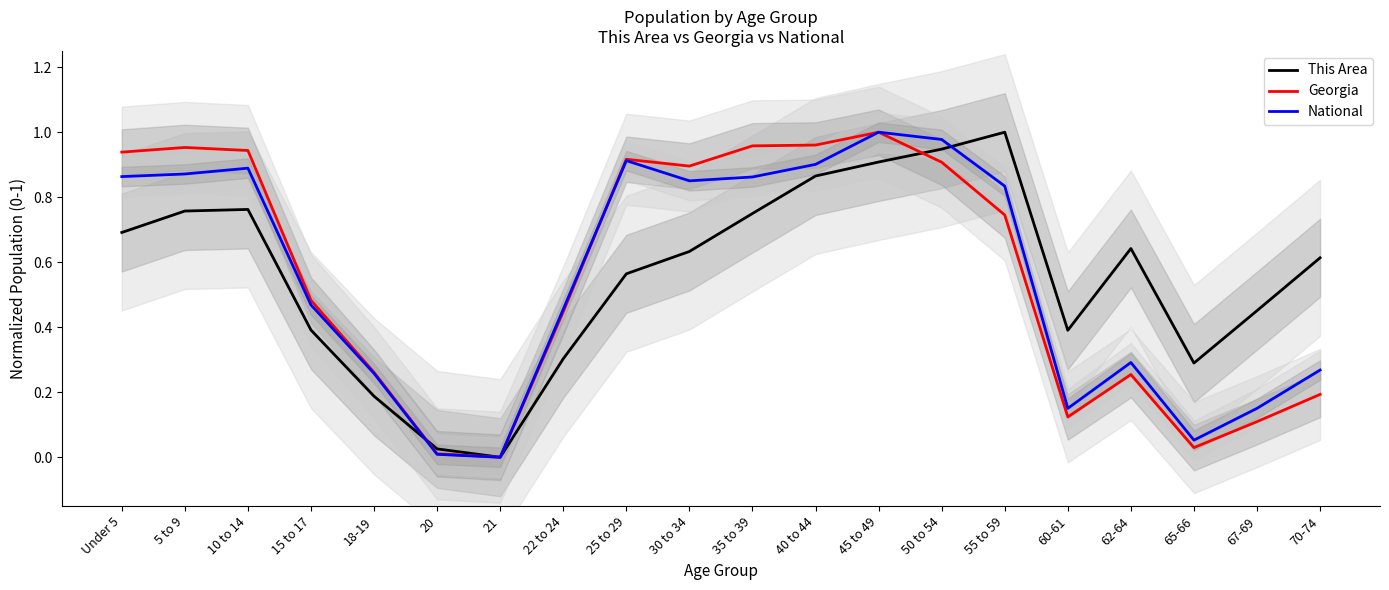

Reading right to left, transcribe all the data shown in this chart.

This Area: 0.6	0.5	0.3	0.6	0.4	1.0	0.9	0.9	0.9	0.7	0.6	0.6	0.3	0.0	0.0	0.2	0.4	0.8	0.8	0.7
Georgia: 0.2	0.1	0.0	0.3	0.1	0.7	0.9	1.0	1.0	1.0	0.9	0.9	0.4	0.0	0.0	0.3	0.5	0.9	1.0	0.9
National: 0.3	0.2	0.1	0.3	0.2	0.8	1.0	1.0	0.9	0.9	0.9	0.9	0.5	0.0	0.0	0.3	0.5	0.9	0.9	0.9